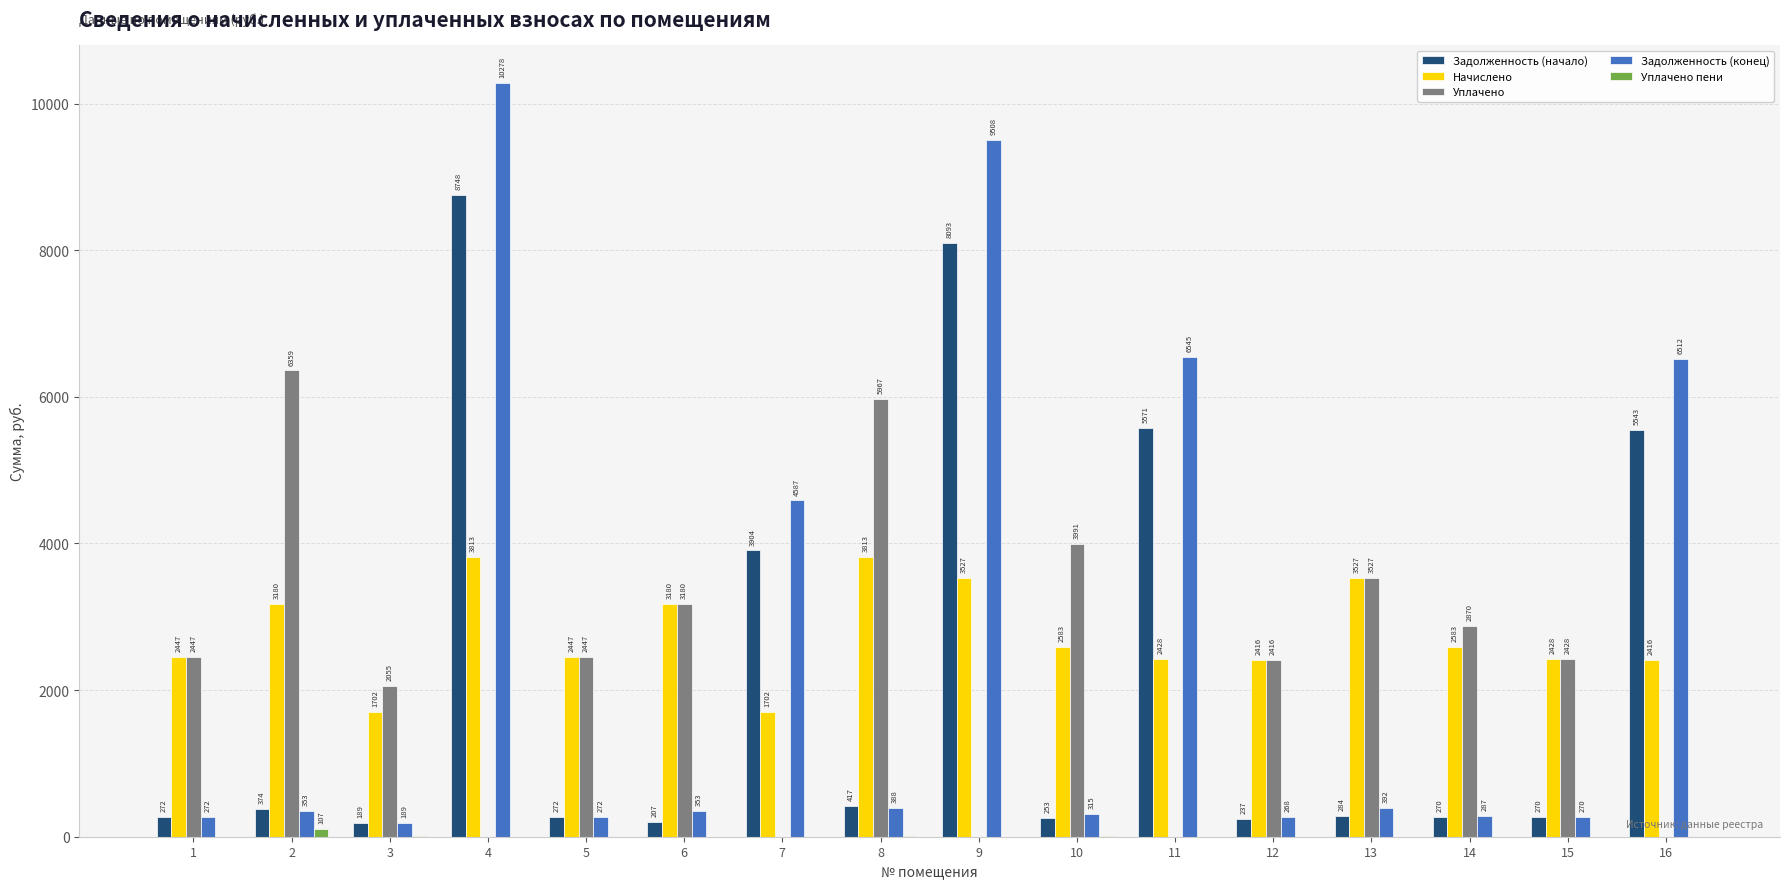

What is the maximum value for Задолженность (конец)?

10278.4